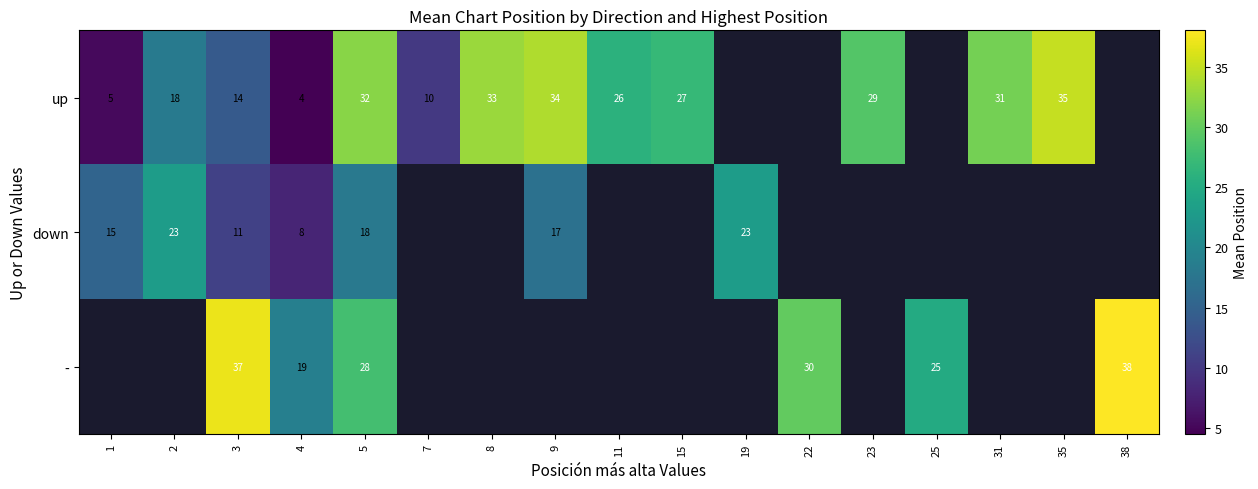

Is the value of - at 4 greater than the value of up at 9?

No